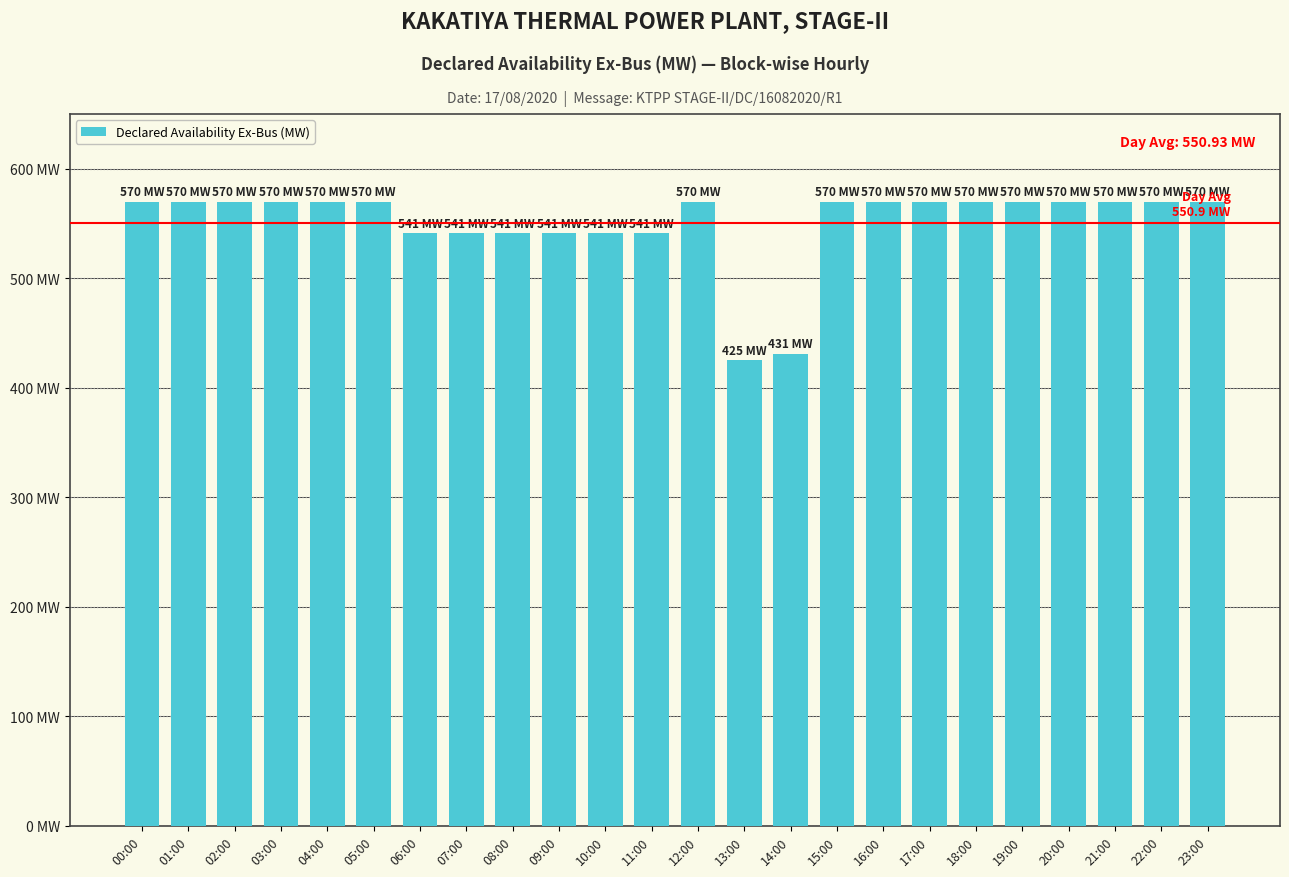

Reading right to left, extract all data points from this chart.

23:00=570.0	22:00=570.0	21:00=570.0	20:00=570.0	19:00=570.0	18:00=570.0	17:00=570.0	16:00=570.0	15:00=570.0	14:00=431.2	13:00=425.0	12:00=570.0	11:00=541.0	10:00=541.0	09:00=541.0	08:00=541.0	07:00=541.0	06:00=541.0	05:00=570.0	04:00=570.0	03:00=570.0	02:00=570.0	01:00=570.0	00:00=570.0